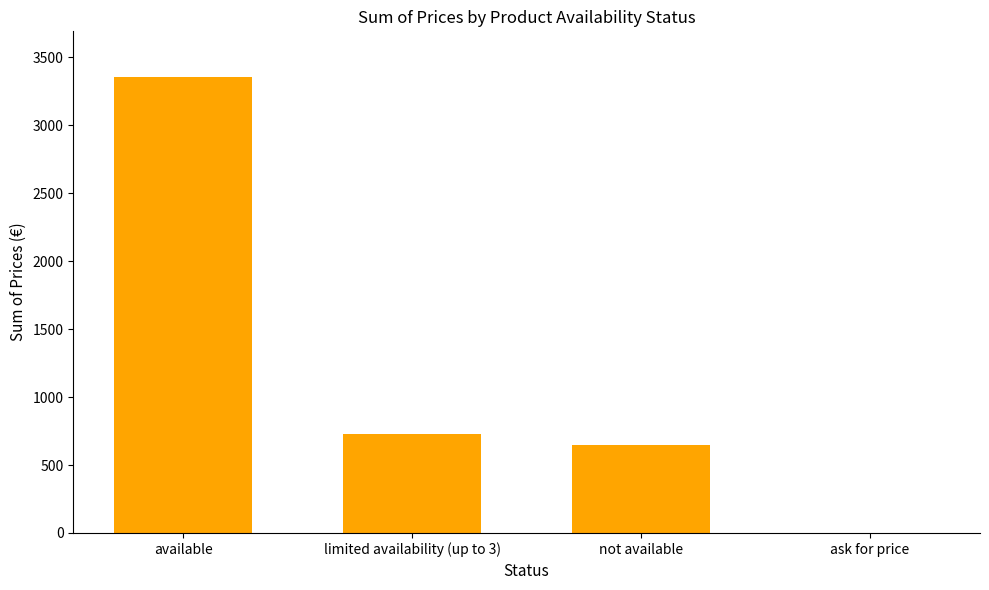

Are the bars horizontal?

No